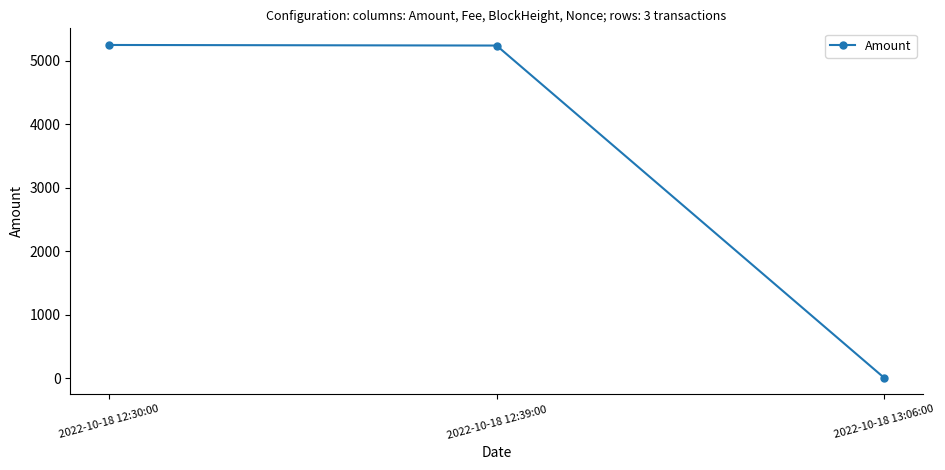

What is the sum of all values?

10491.8